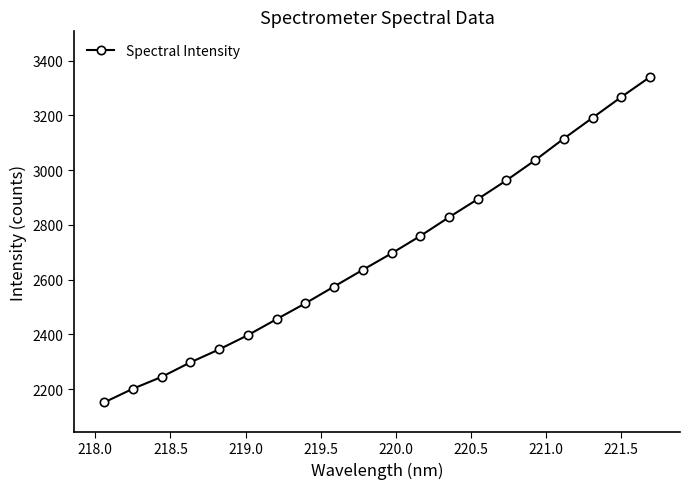

What is the value of the 16th point from the left?

3036.5